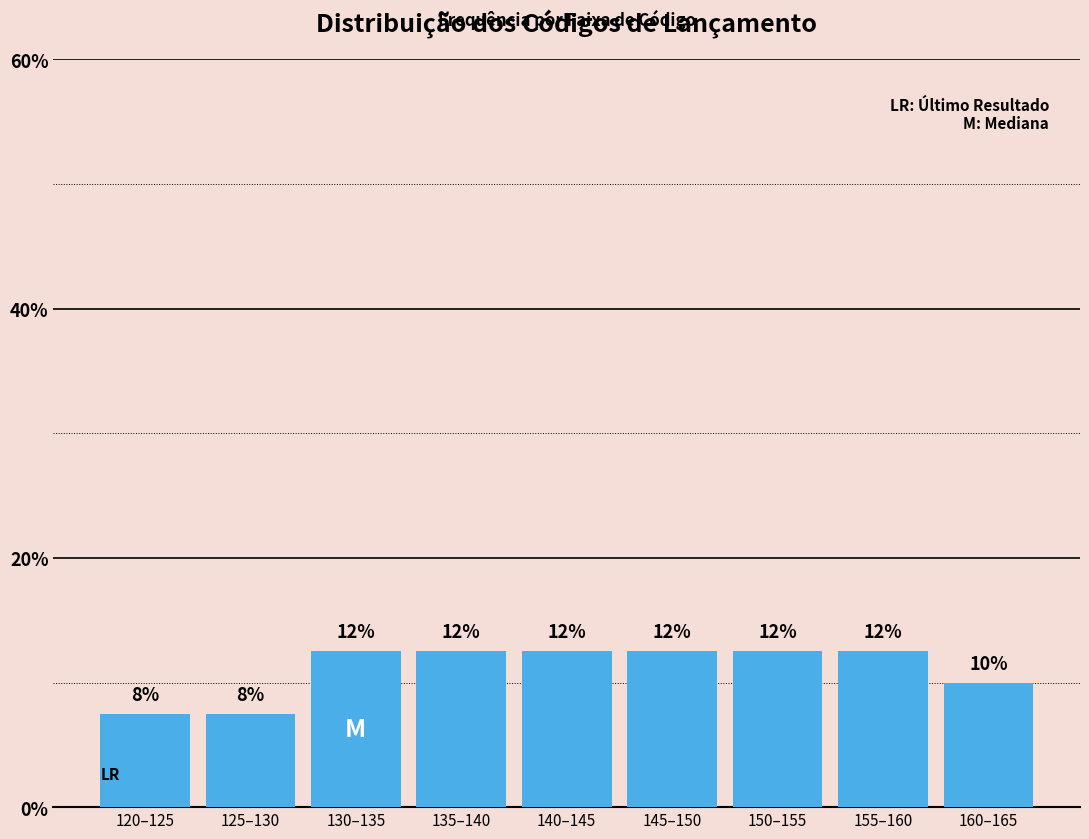

How many bars are there in total?

9